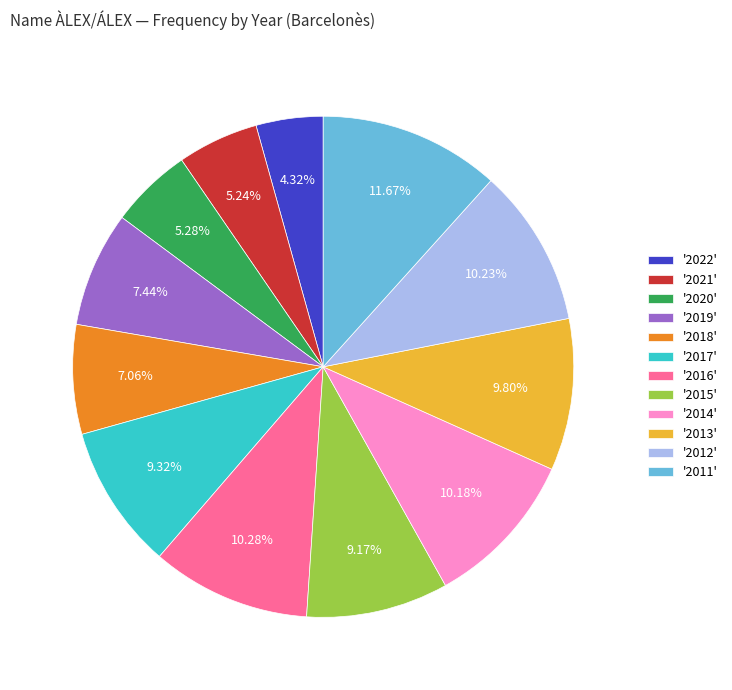

To the nearest percent, what is the average slice percentage?

8%